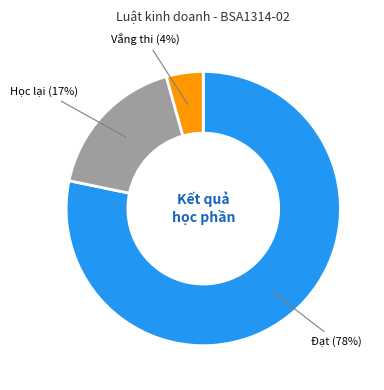

To the nearest percent, what is the average slice percentage?

33%